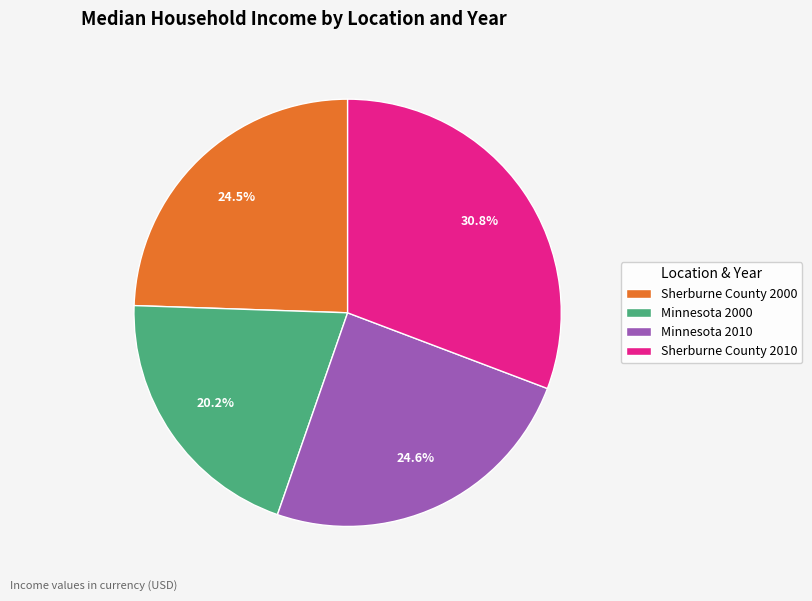

How many slices are in this pie chart?

4